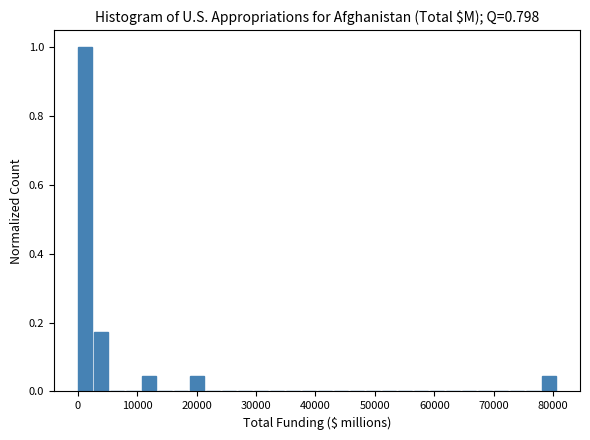

Around what value on the x-axis is the tallest bar? Give the approximate position of its centre, as read against the axis.

1000